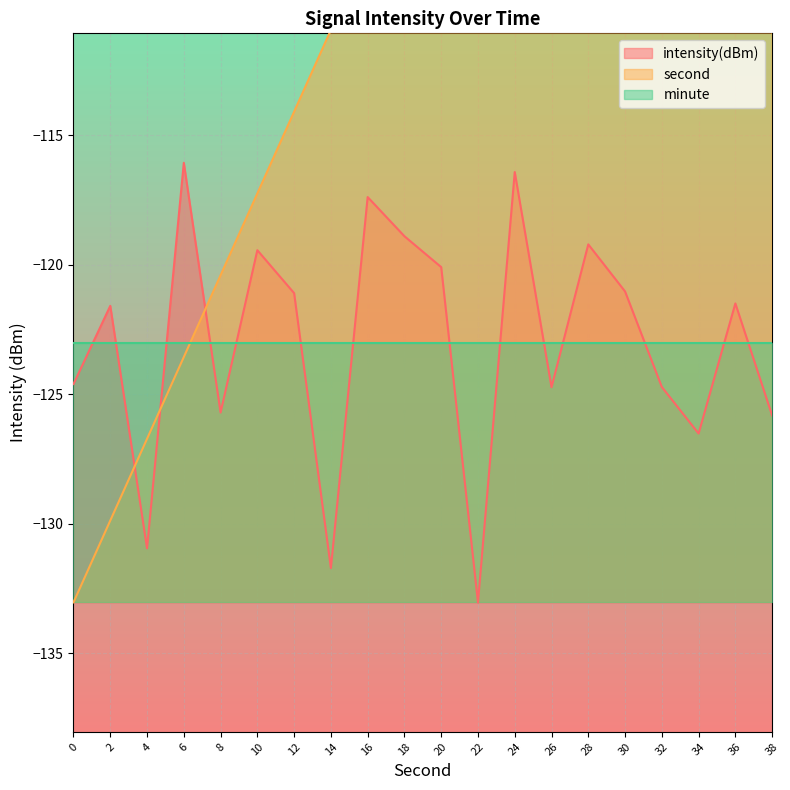

What is the highest value of the intensity(dBm) series?

-116.1